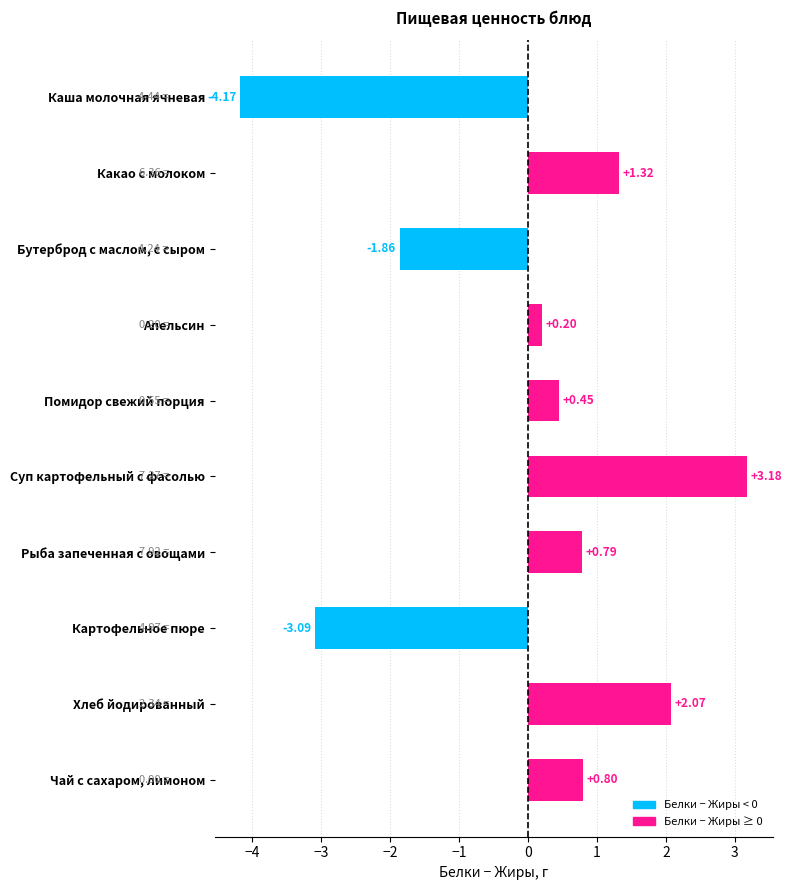

Where is the data nearest to the value 0?

Апельсин